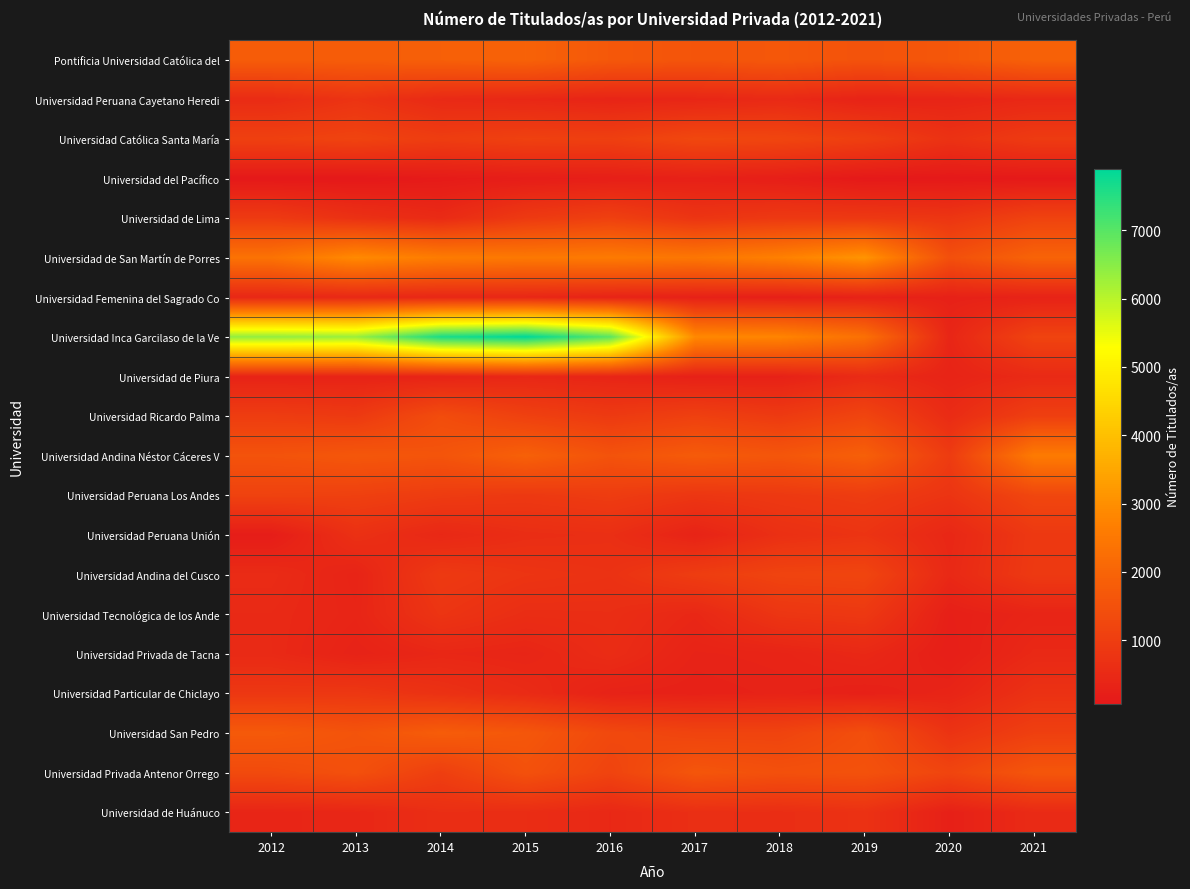

Reading left to right, extract all data points from this chart.

Pontificia Universidad Católica del: 2012=1784	2013=1811	2014=1875	2015=1937	2016=1685	2017=1596	2018=1675	2019=1541	2020=1663	2021=1919
Universidad Peruana Cayetano Heredi: 2012=557	2013=760	2014=503	2015=452	2016=376	2017=416	2018=508	2019=337	2020=371	2021=464
Universidad Católica Santa María: 2012=1077	2013=1155	2014=997	2015=1097	2016=1055	2017=1267	2018=1213	2019=1045	2020=712	2021=944
Universidad del Pacífico: 2012=75	2013=70	2014=129	2015=191	2016=230	2017=275	2018=218	2019=88	2020=81	2021=93
Universidad de Lima: 2012=939	2013=686	2014=526	2015=915	2016=1081	2017=783	2018=892	2019=879	2020=807	2021=1144
Universidad de San Martín de Porres: 2012=2362	2013=2907	2014=2601	2015=2509	2016=2561	2017=2457	2018=2694	2019=3112	2020=1472	2021=1975
Universidad Femenina del Sagrado Co: 2012=440	2013=463	2014=427	2015=428	2016=346	2017=288	2018=252	2019=306	2020=288	2021=320
Universidad Inca Garcilaso de la Ve: 2012=6399	2013=6324	2014=7623	2015=7904	2016=6975	2017=2878	2018=2789	2019=2300	2020=409	2021=1158
Universidad de Piura: 2012=340	2013=336	2014=354	2015=441	2016=383	2017=280	2018=296	2019=535	2020=351	2021=508
Universidad Ricardo Palma: 2012=988	2013=909	2014=1396	2015=1094	2016=918	2017=1080	2018=926	2019=1201	2020=553	2021=1055
Universidad Andina Néstor Cáceres V: 2012=1555	2013=1659	2014=1588	2015=1901	2016=1555	2017=1758	2018=1635	2019=1881	2020=960	2021=2571
Universidad Peruana Los Andes: 2012=1123	2013=1081	2014=963	2015=888	2016=980	2017=824	2018=890	2019=976	2020=770	2021=1237
Universidad Peruana Unión: 2012=180	2013=675	2014=460	2015=598	2016=634	2017=339	2018=658	2019=764	2020=437	2021=882
Universidad Andina del Cusco: 2012=546	2013=355	2014=914	2015=781	2016=719	2017=992	2018=1167	2019=1202	2020=478	2021=906
Universidad Tecnológica de los Ande: 2012=497	2013=384	2014=785	2015=602	2016=615	2017=449	2018=807	2019=877	2020=249	2021=376
Universidad Privada de Tacna: 2012=500	2013=318	2014=440	2015=397	2016=573	2017=338	2018=362	2019=473	2020=222	2021=481
Universidad Particular de Chiclayo: 2012=849	2013=854	2014=696	2015=542	2016=314	2017=284	2018=327	2019=269	2020=367	2021=705
Universidad San Pedro: 2012=1723	2013=1567	2014=1802	2015=1659	2016=1298	2017=1166	2018=1168	2019=1445	2020=746	2021=1058
Universidad Privada Antenor Orrego: 2012=1336	2013=1484	2014=1039	2015=1505	2016=1164	2017=1627	2018=1483	2019=1528	2020=1196	2021=1630
Universidad de Huánuco: 2012=395	2013=427	2014=621	2015=593	2016=466	2017=636	2018=603	2019=701	2020=271	2021=526